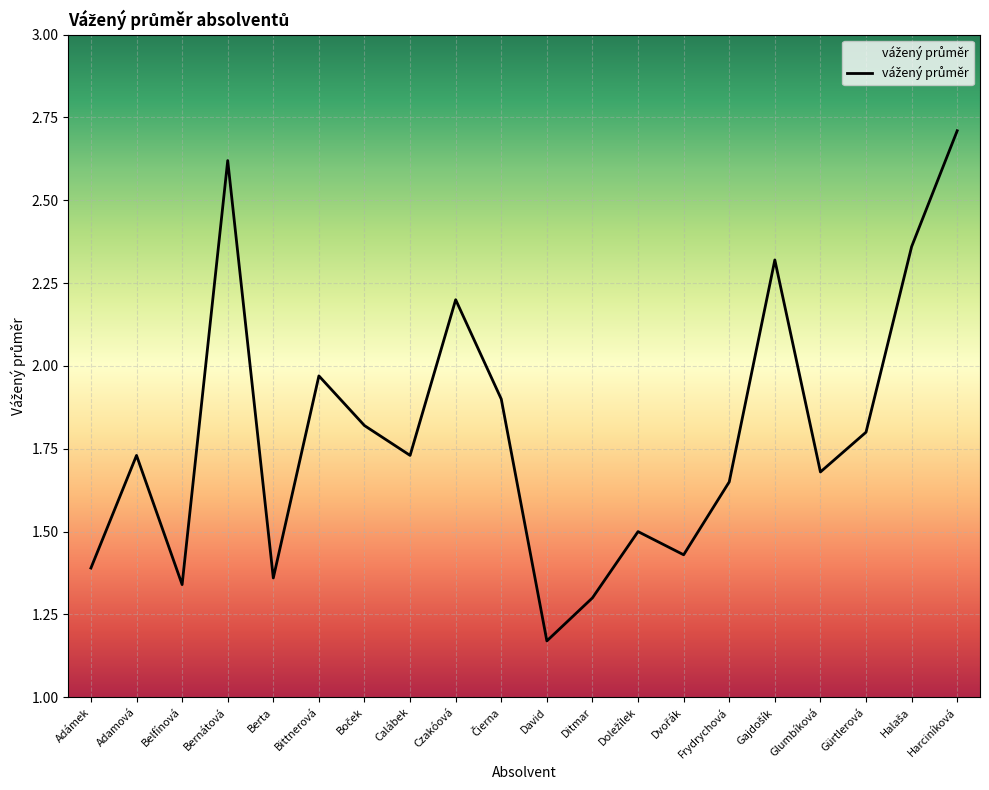

What is the change in value from Bittnerová to Frydrychová?

-0.3